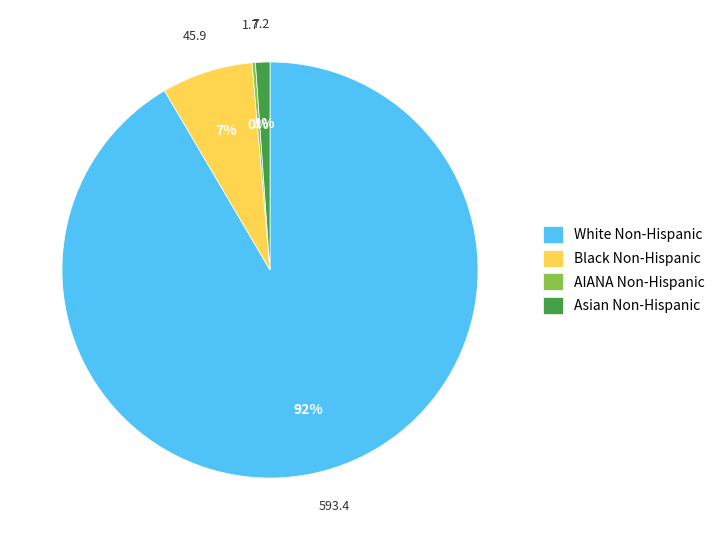

To the nearest percent, what is the average slice percentage?

25%